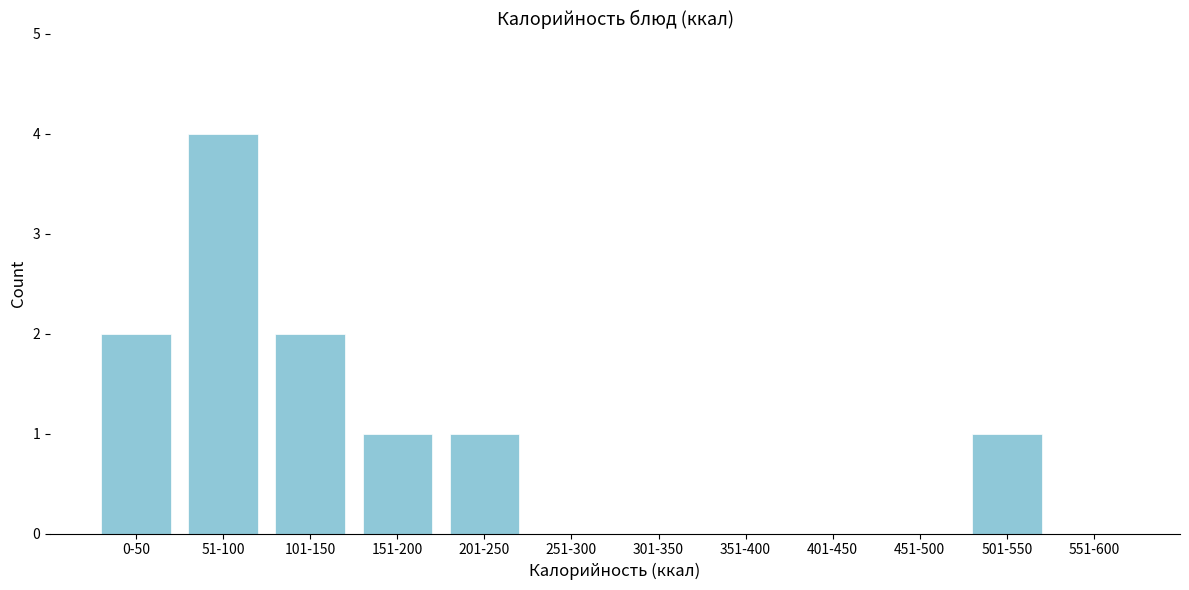

Reading left to right, what are all the values shown in this chart?

0-50=2	51-100=4	101-150=2	151-200=1	201-250=1	251-300=0	301-350=0	351-400=0	401-450=0	451-500=0	501-550=1	551-600=0